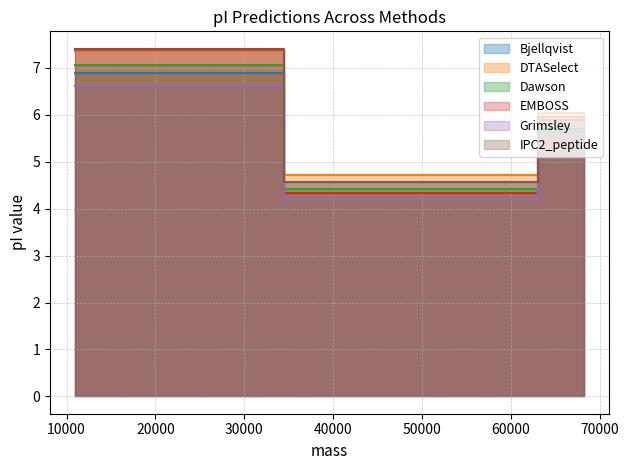

Does the chart have visible grid lines?

Yes